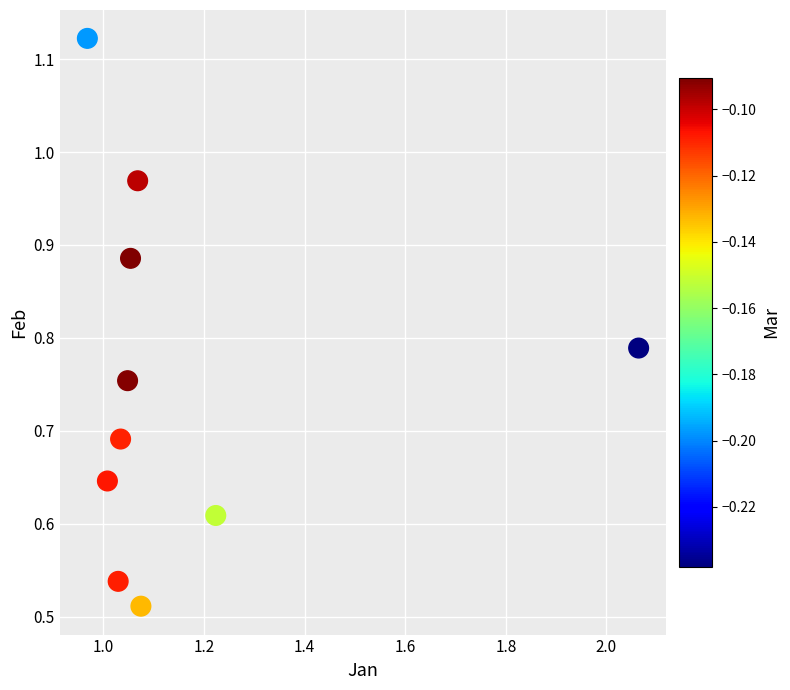

What is the average X value?

1.2